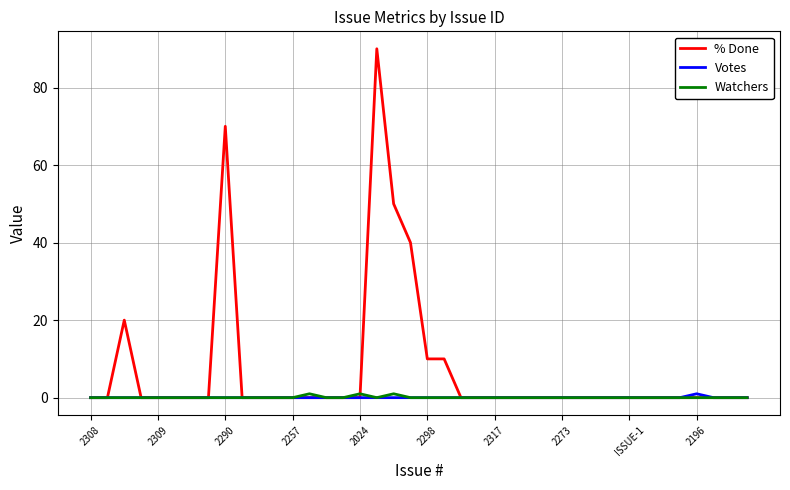

Reading left to right, transcribe all the data shown in this chart.

% Done: 0	0	20	0	0	0	0	0	70	0	0	0	0	0	0	0	0	90	50	40	10	10	0	0	0	0	0	0	0	0	0	0	0	0	0	0	0	0	0	0
Votes: 0	0	0	0	0	0	0	0	0	0	0	0	0	0	0	0	0	0	0	0	0	0	0	0	0	0	0	0	0	0	0	0	0	0	0	0	1	0	0	0
Watchers: 0	0	0	0	0	0	0	0	0	0	0	0	0	1	0	0	1	0	1	0	0	0	0	0	0	0	0	0	0	0	0	0	0	0	0	0	0	0	0	0